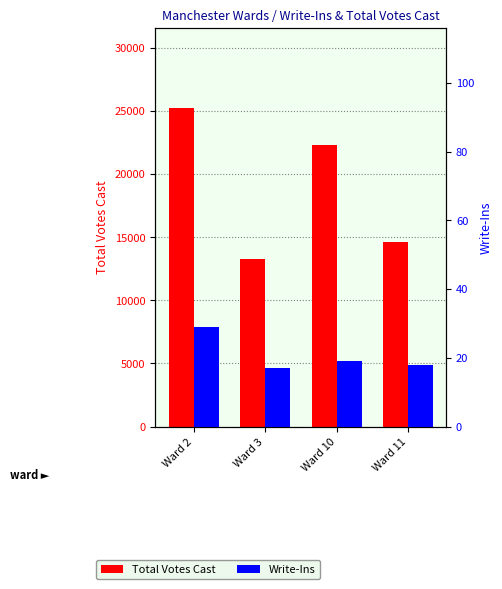

Rank the series by their maximum value, from highest to lowest.

Total Votes Cast, Write-Ins